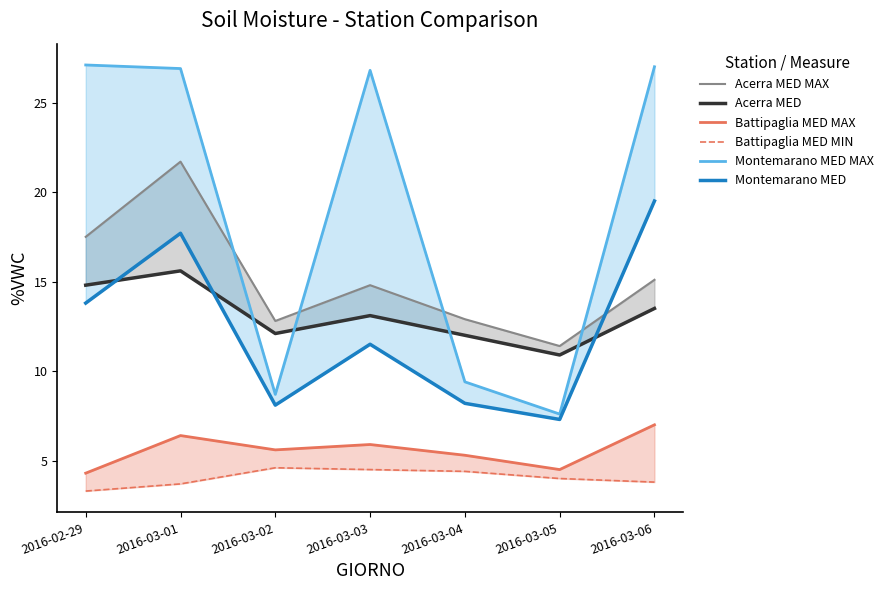

What are all the series names shown in the legend?

Acerra MED MAX, Acerra MED, Battipaglia MED MAX, Battipaglia MED MIN, Montemarano MED MAX, Montemarano MED